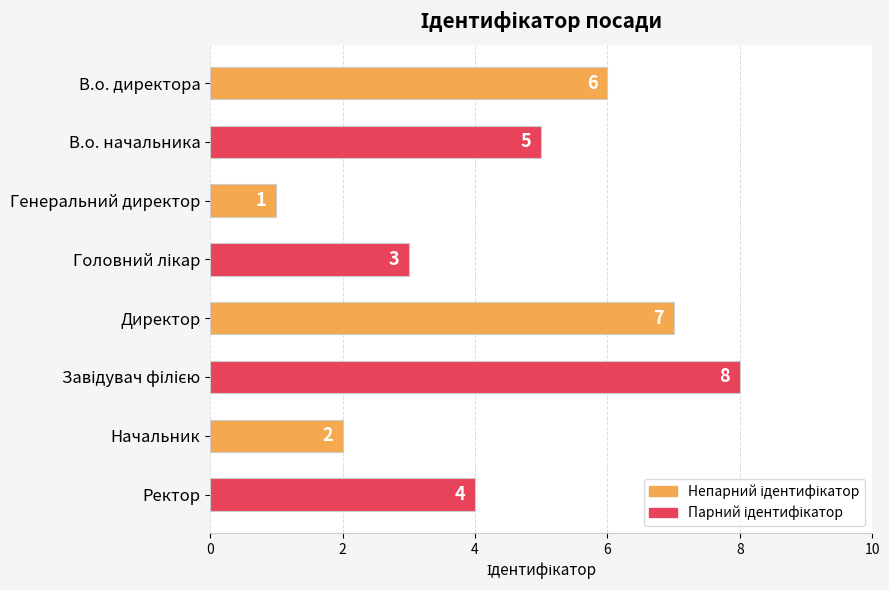

How many values are below 5?

4